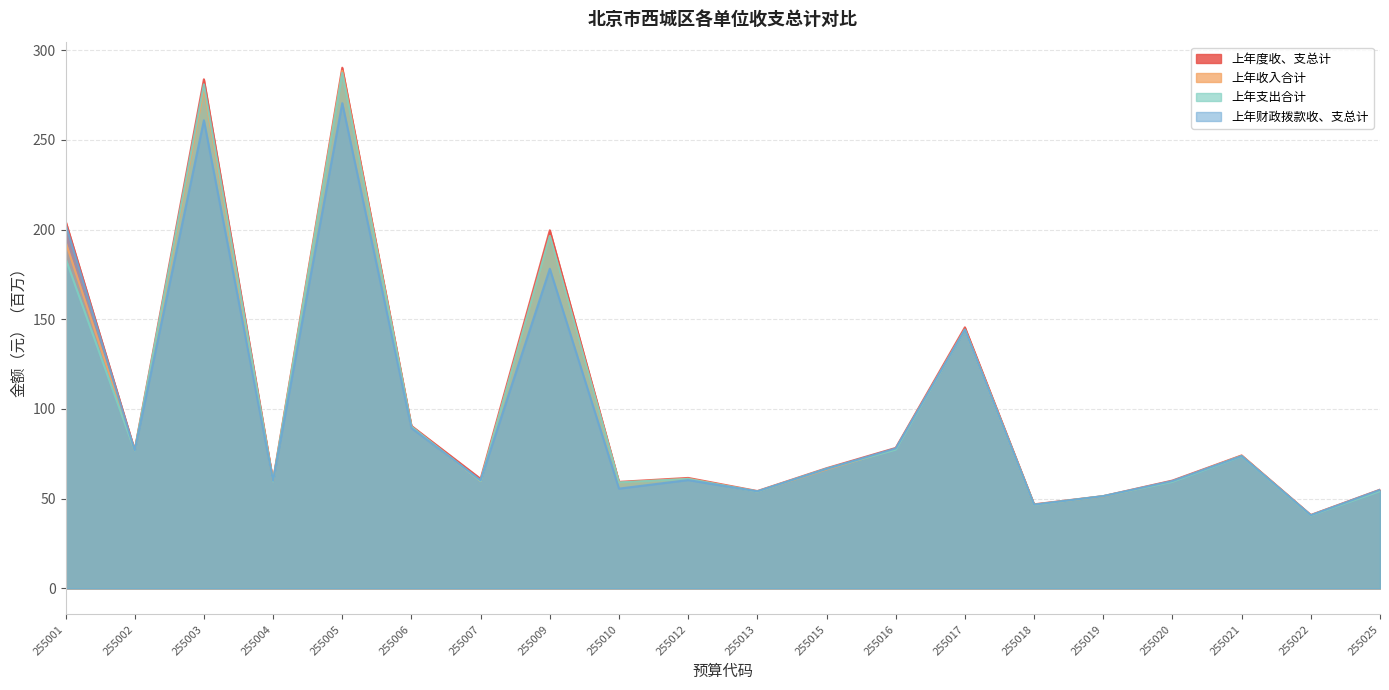

Read the 上年度收、支总计 value at 255003.

283.8